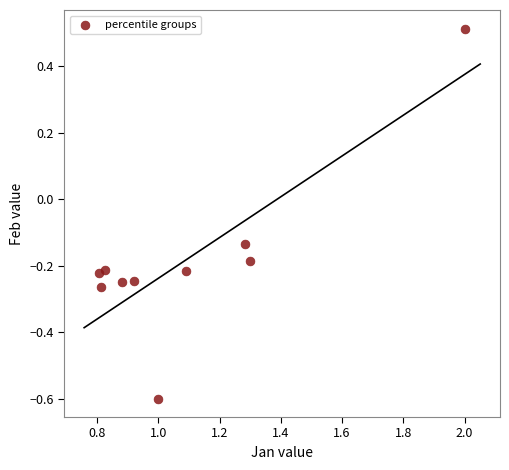

What is the range of X values (max minus min)?

1.2